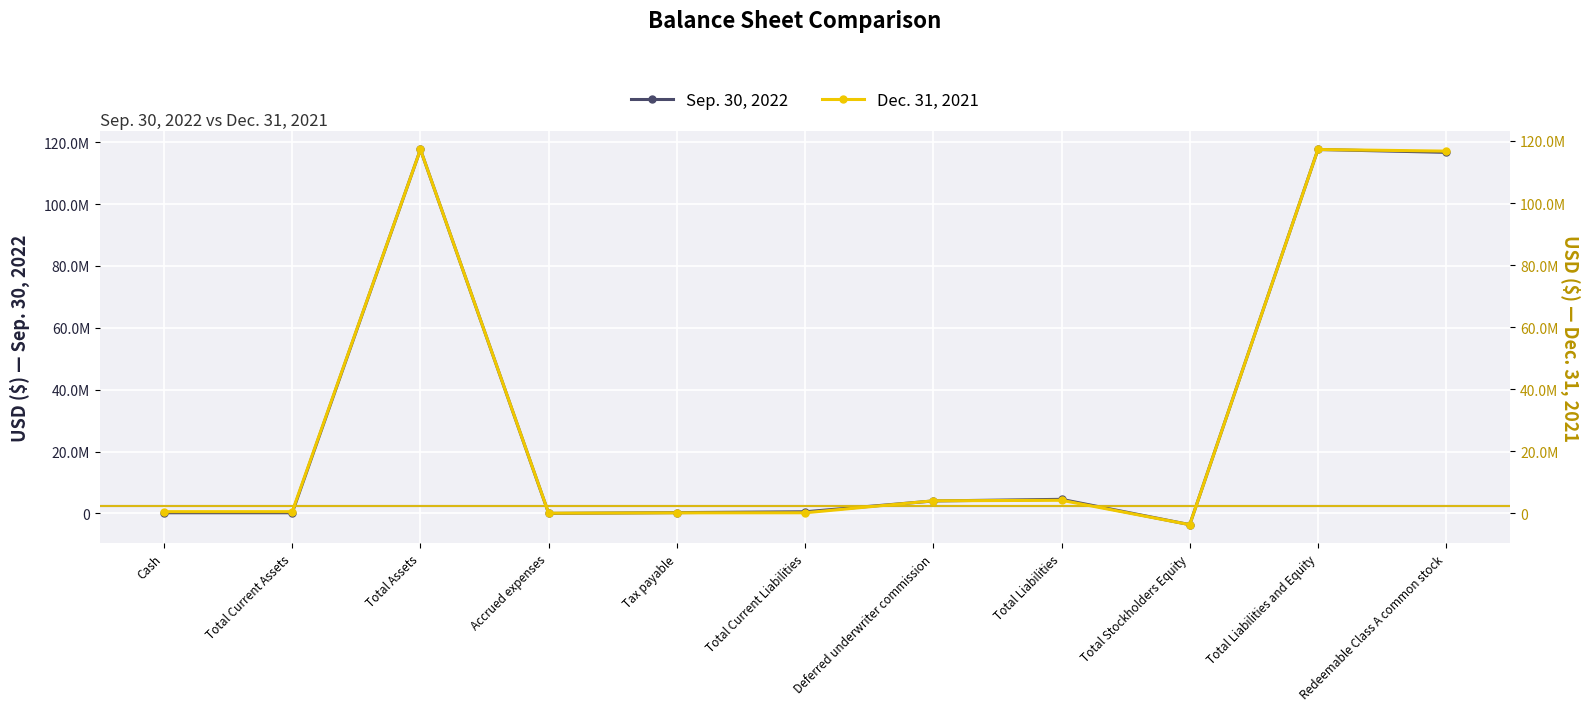

How many lines are shown in the chart?

2